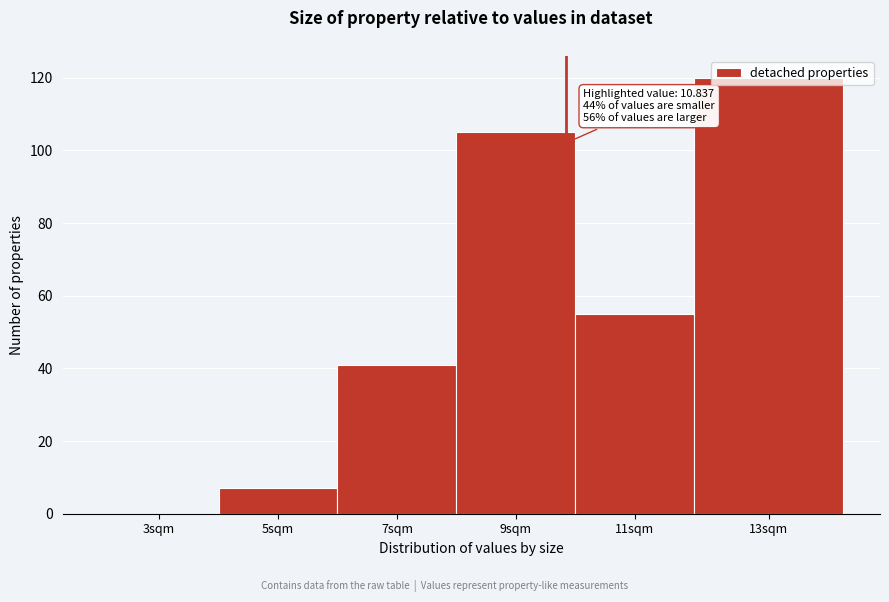

At which category does the chart reach its peak across all series?

13sqm